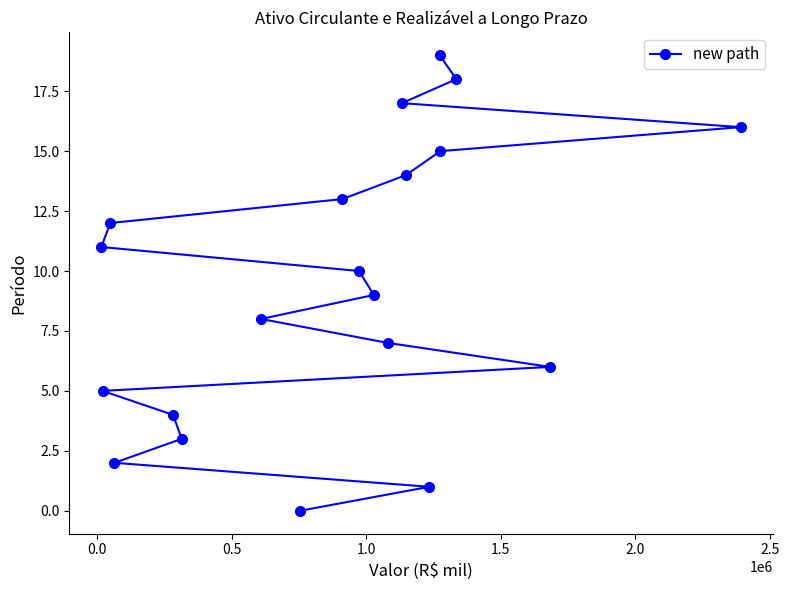

How many data points are less than 10?

10